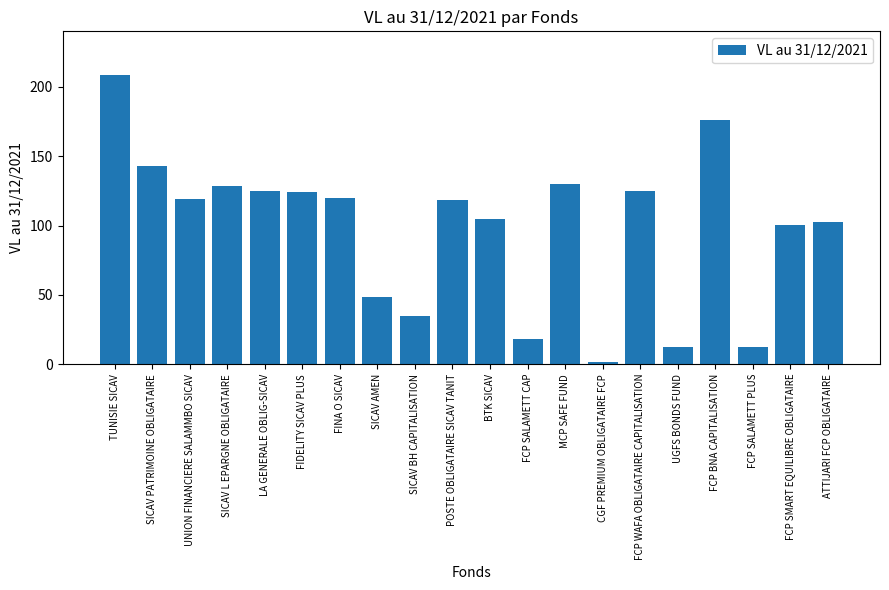

What is the label of the 6th bar from the right?

FCP WAFA OBLIGATAIRE CAPITALISATION